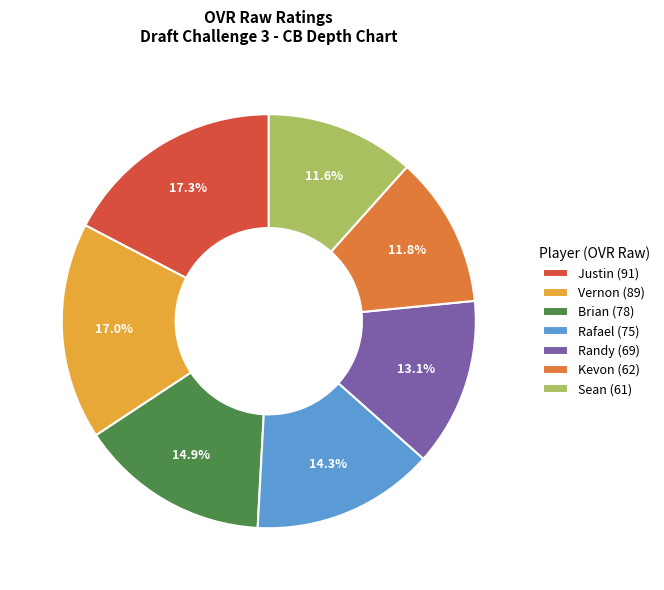

Is Brian the majority of the pie?

No